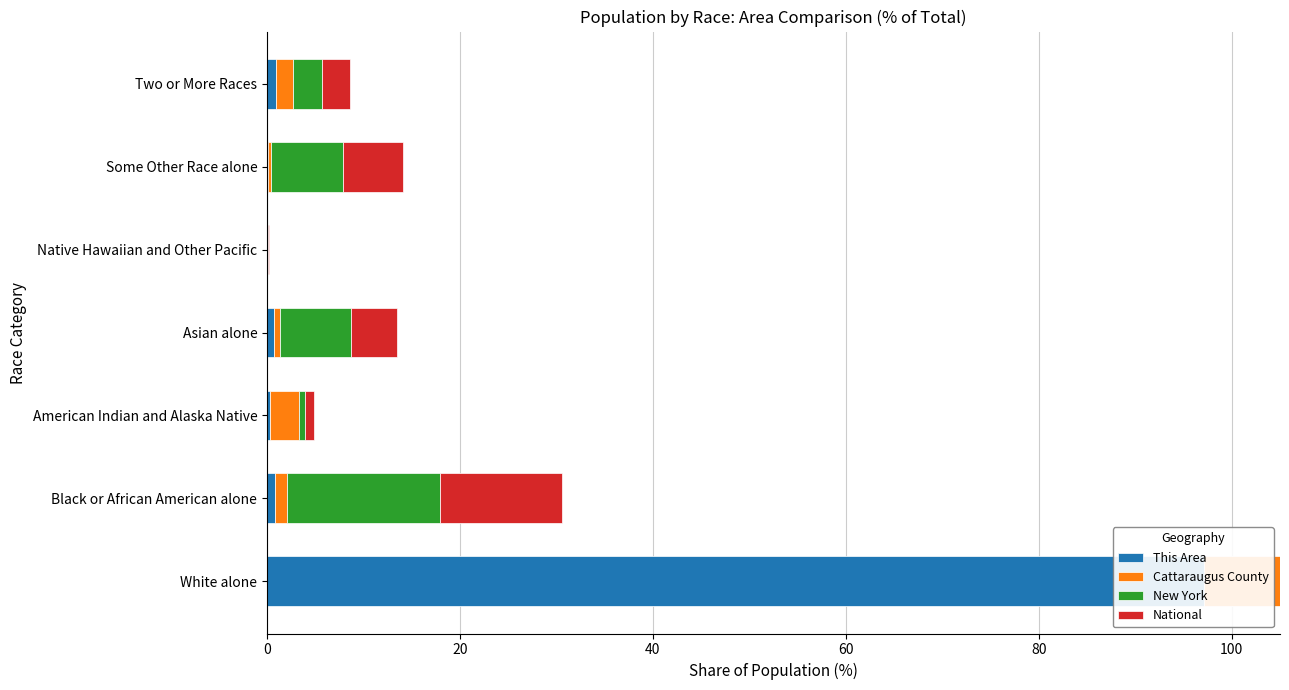

List the series in order of their peak value, lowest first.

New York, National, Cattaraugus County, This Area